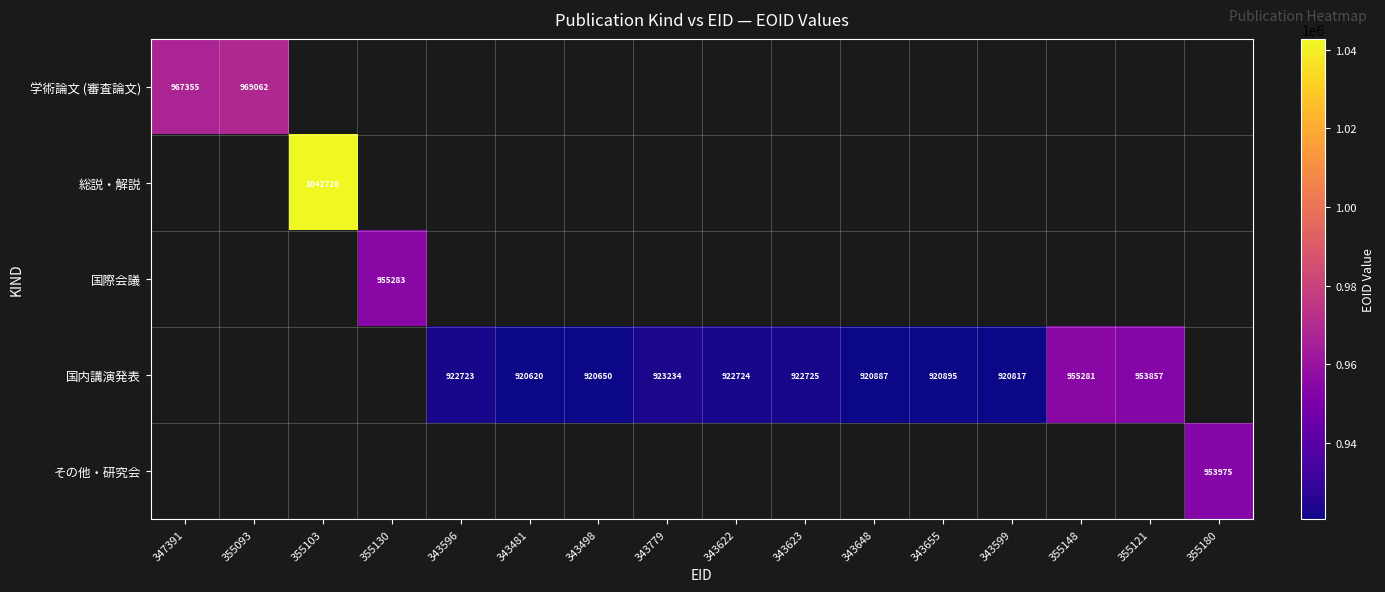

The 国際会議 series shows 574595 at 355130. True or false?

False